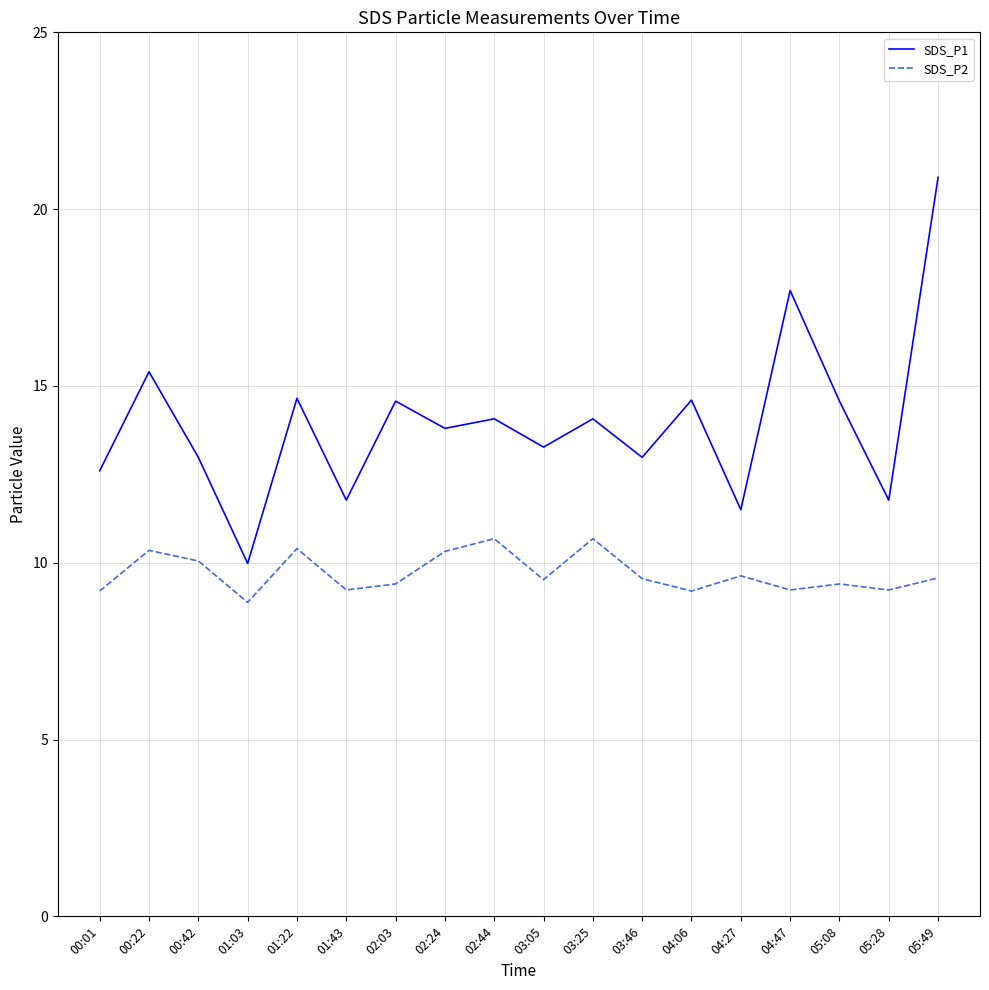

Rank the series by their maximum value, from highest to lowest.

SDS_P1, SDS_P2